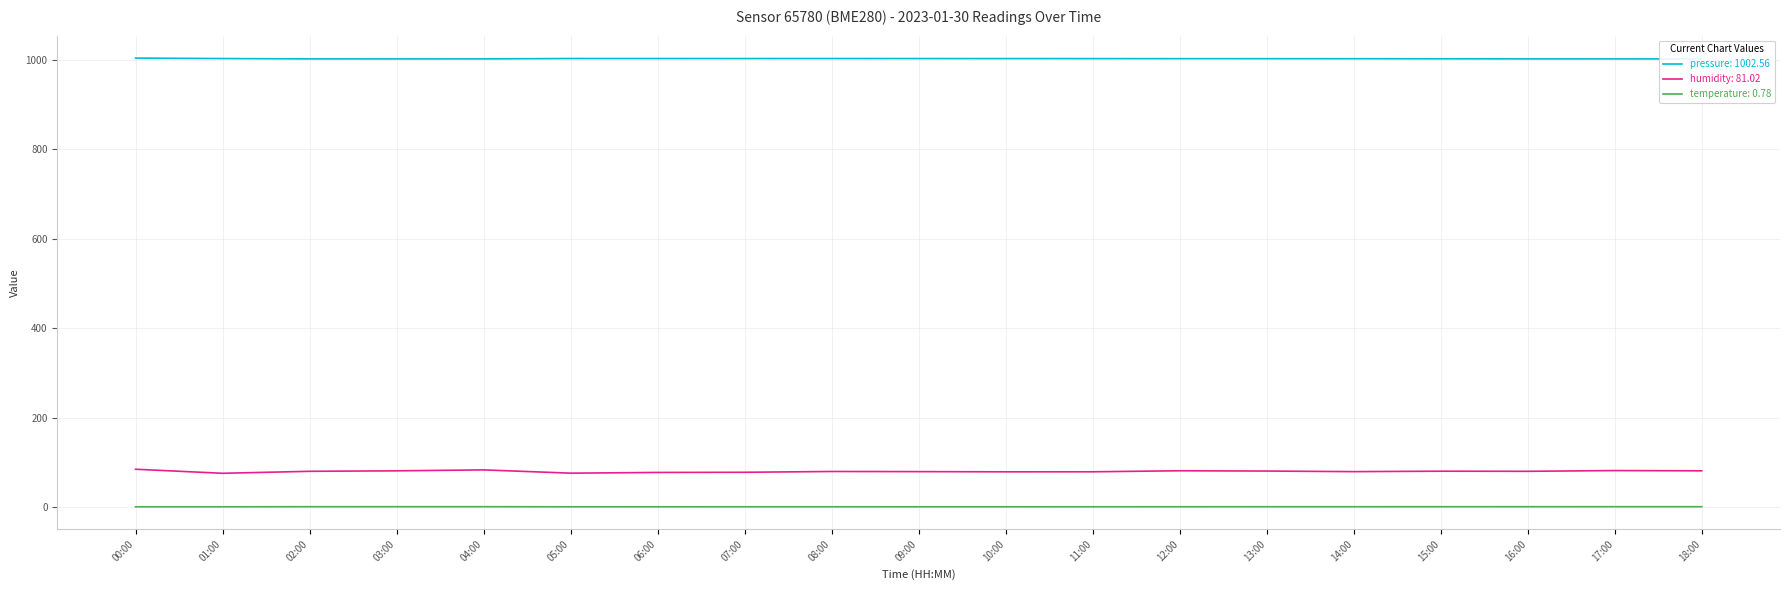

What is the sum of all humidity values?

1515.5